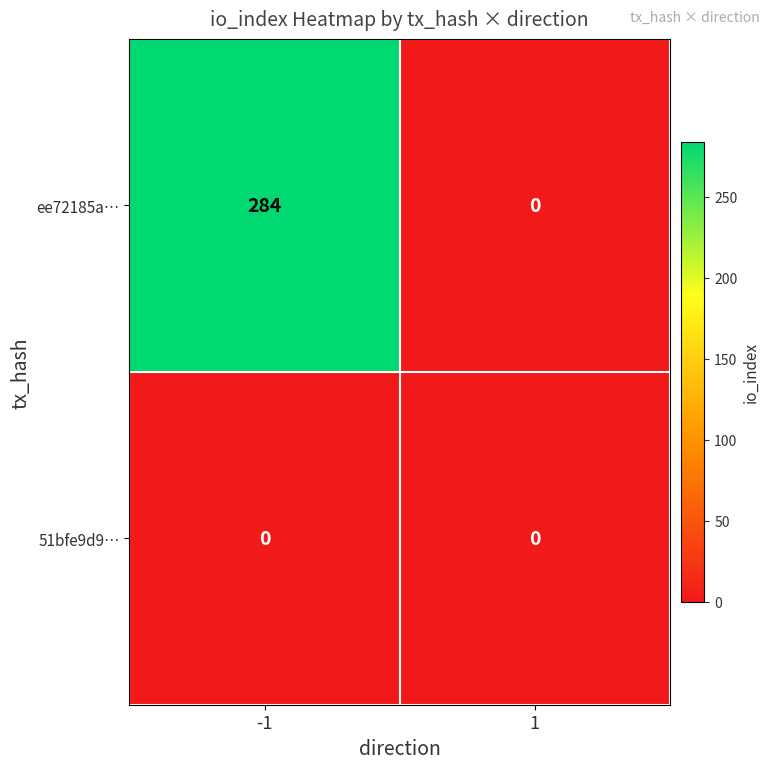

What is the maximum value for ee72185a…?

284